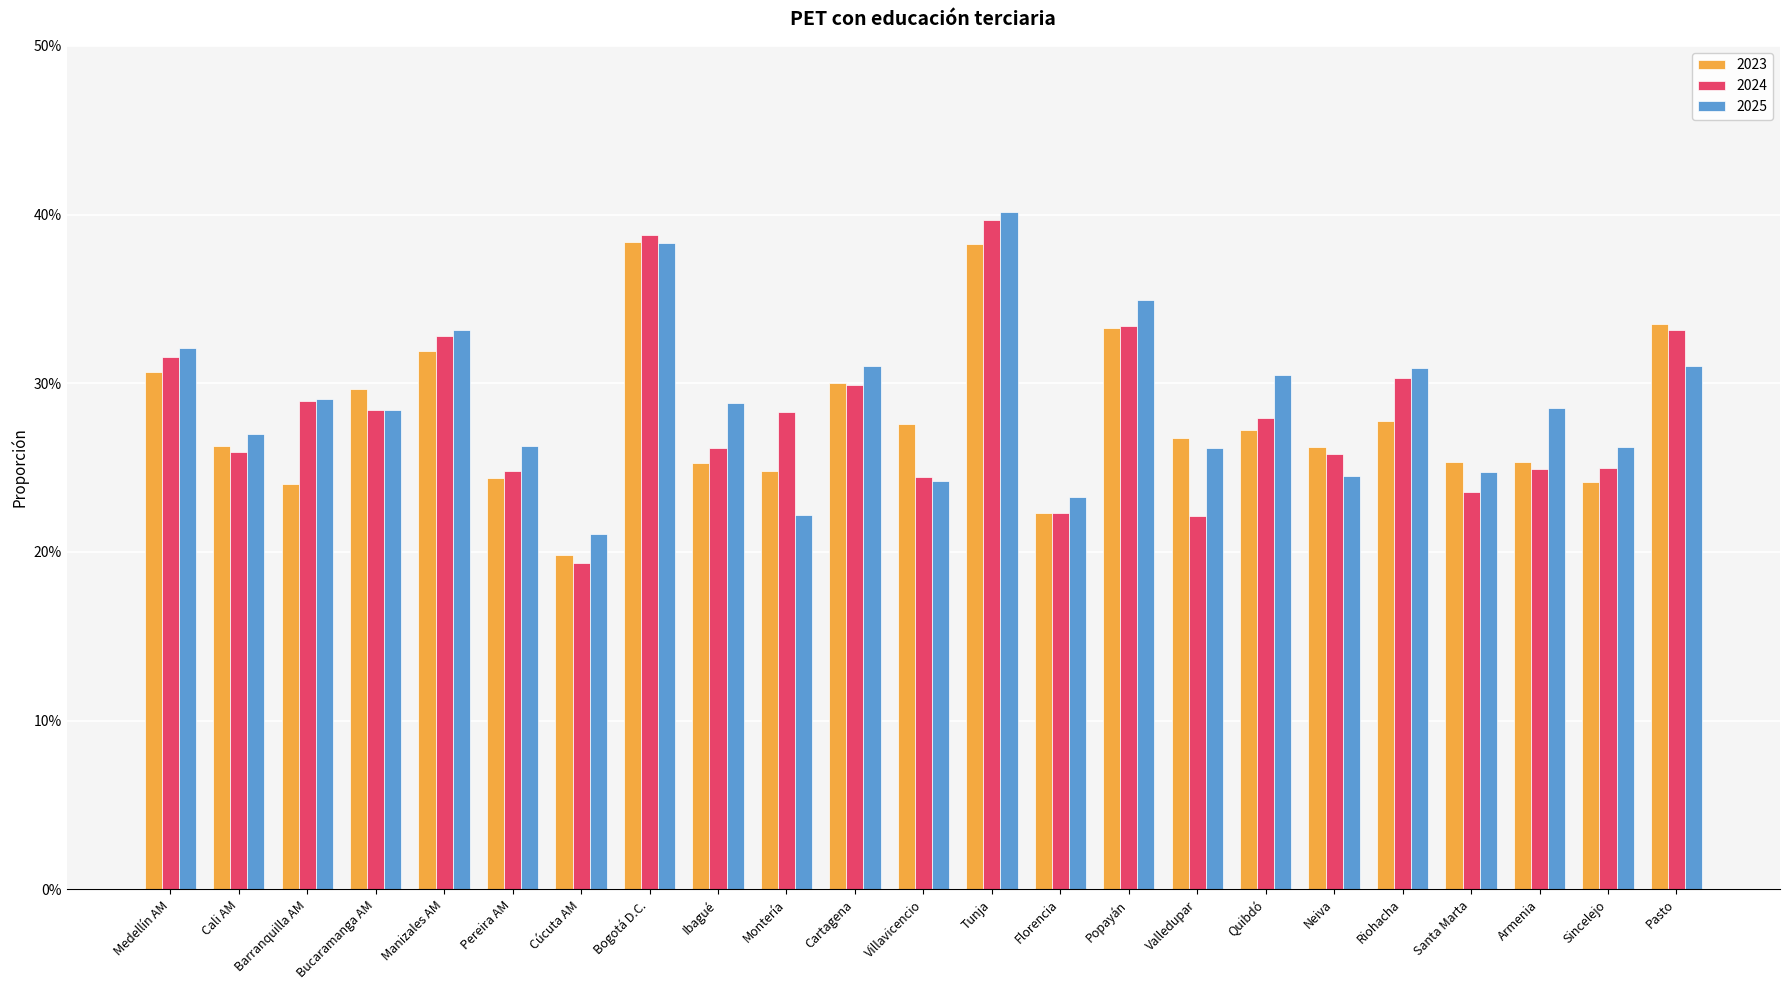

What are all the series names shown in the legend?

2023, 2024, 2025